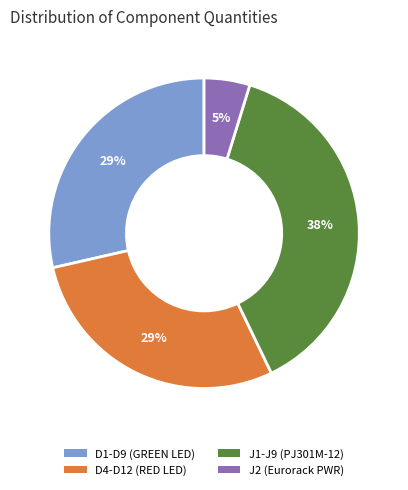

Is it true that D4-D12 (RED LED) is 15% of the pie?

False